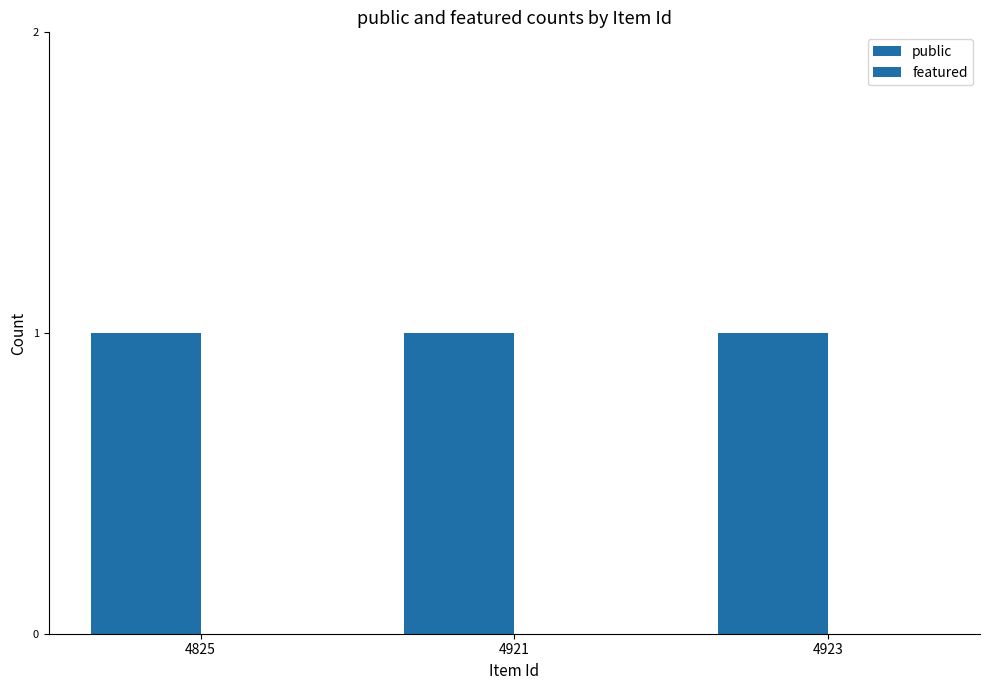

At how many categories does at least one series exceed 0?

3